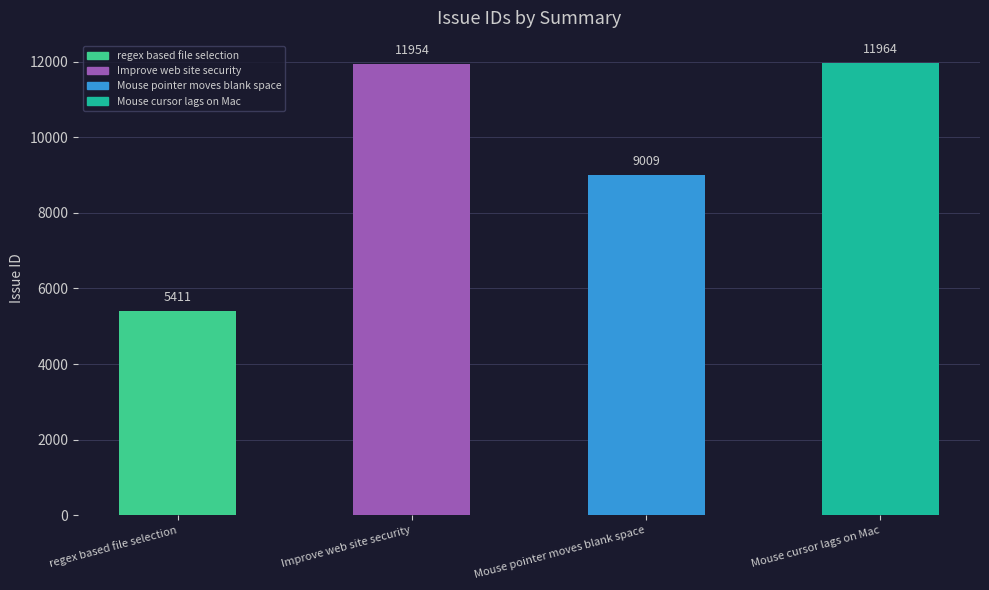

Reading right to left, transcribe all the data shown in this chart.

Mouse cursor lags on Mac=11964	Mouse pointer moves blank space=9009	Improve web site security=11954	regex based file selection=5411